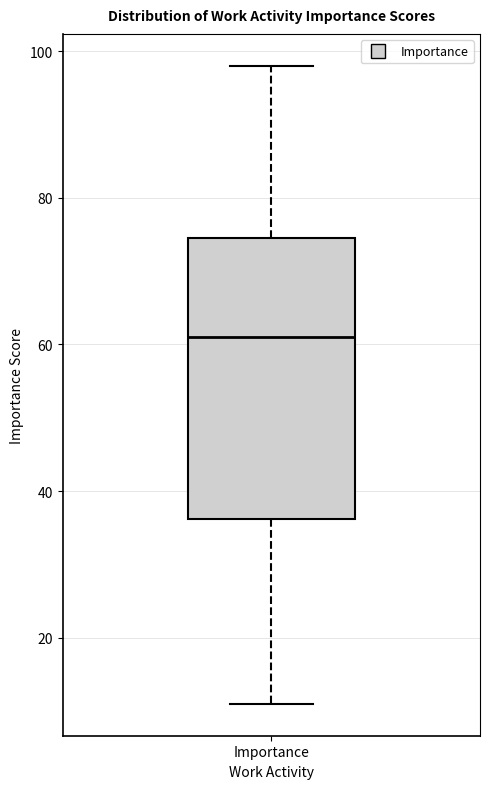

Transcribe this box plot: give where the median line is, the range the box spans, and where the two whiskers end, as read against the y-axis. The values are not printed on the chart, so give them approximately, as read against the axis.

median 62, box 36 to 74, whiskers 12 to 98